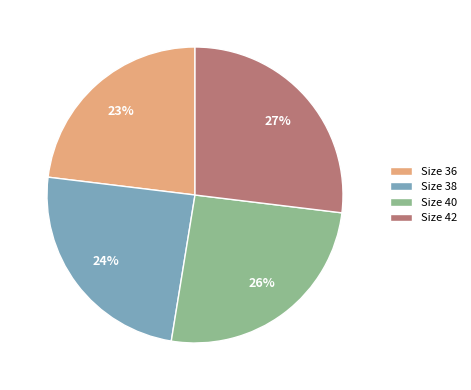

Is it true that Size 40 is 26% of the pie?

True